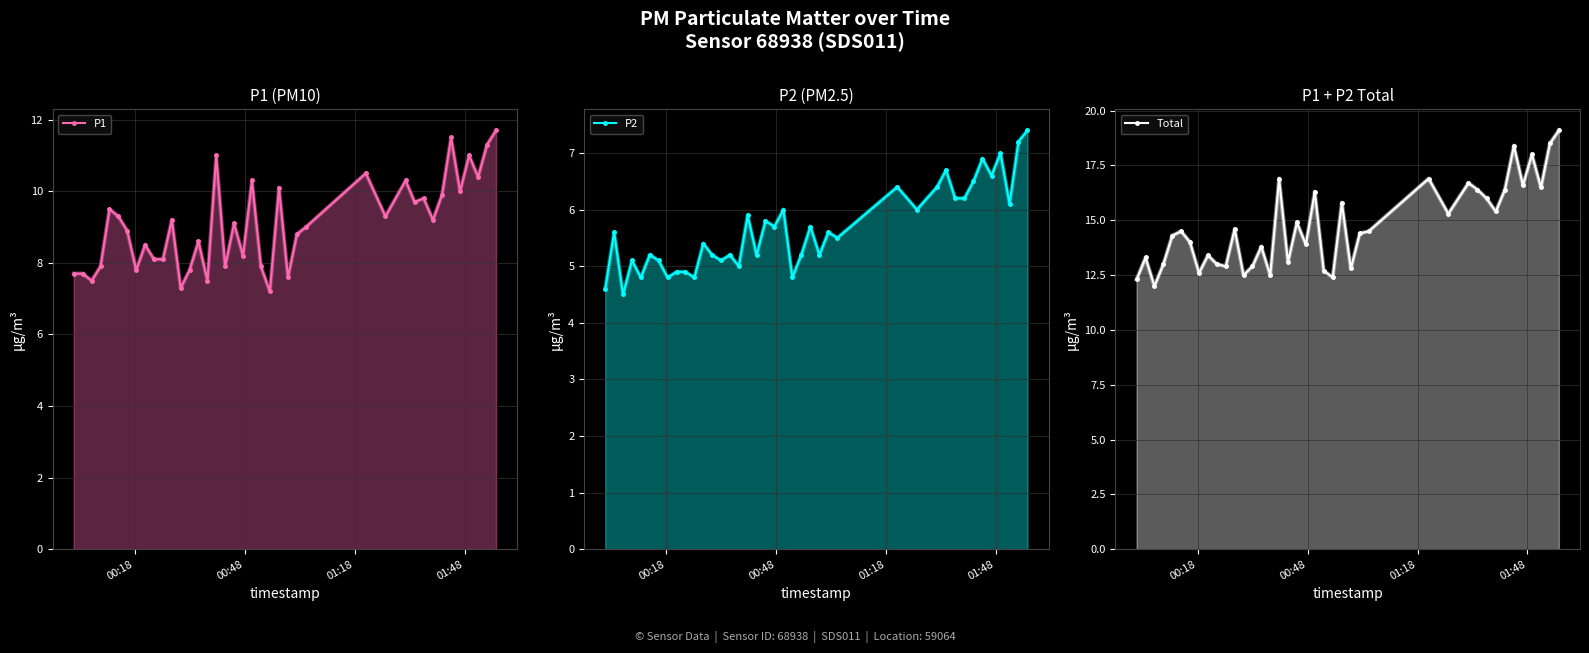

True or false: P2 has more than 0 interior local peaks.

True